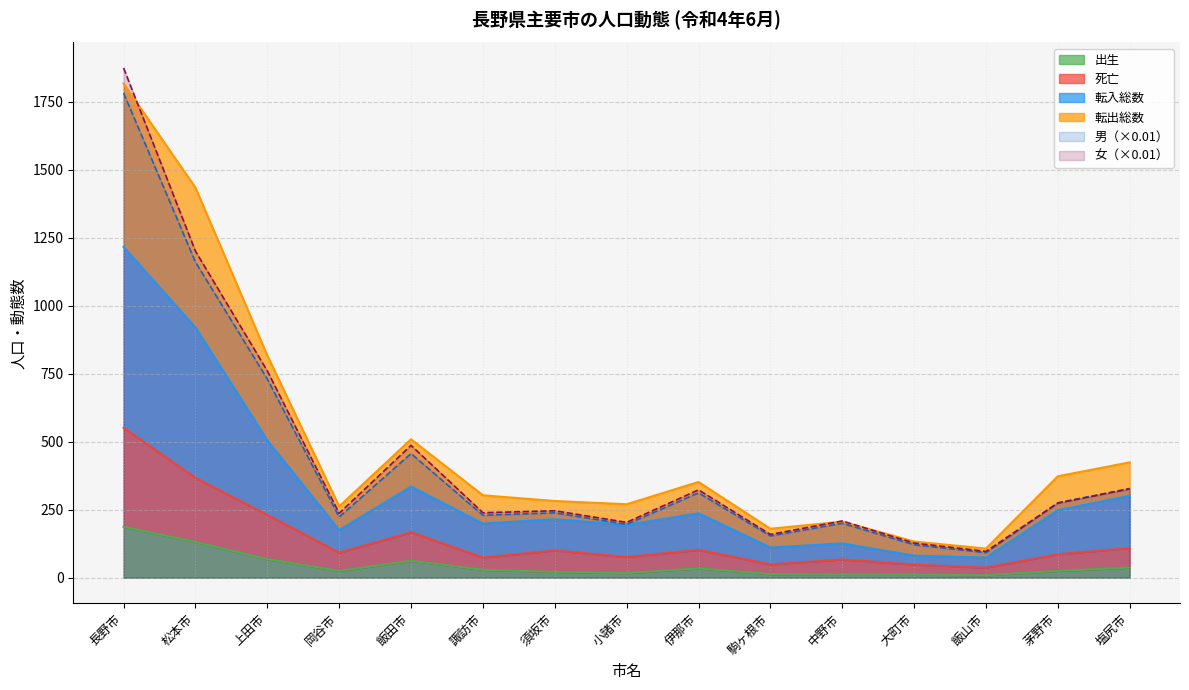

What are all the series names shown in the legend?

転入総数, 出生, 転出総数, 男, 女, 死亡